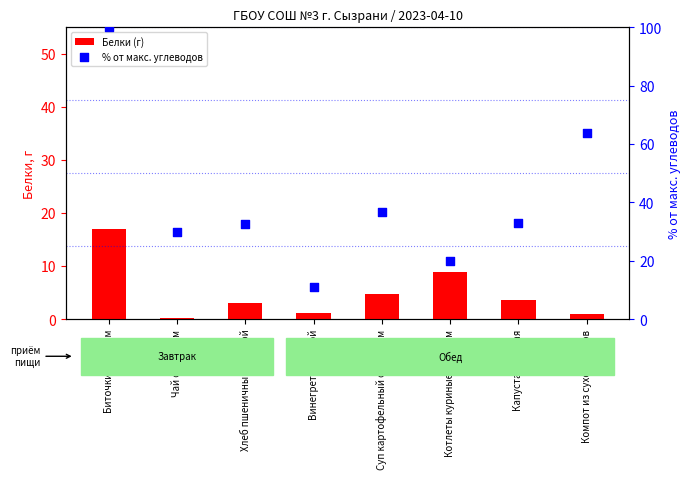

At which category is the sum across all series the highest?

Биточки с соусом